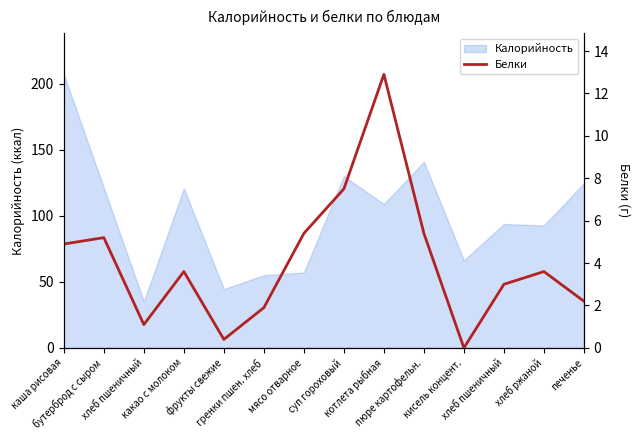

True or false: there are more than 1 points higher than both neighbors.

True